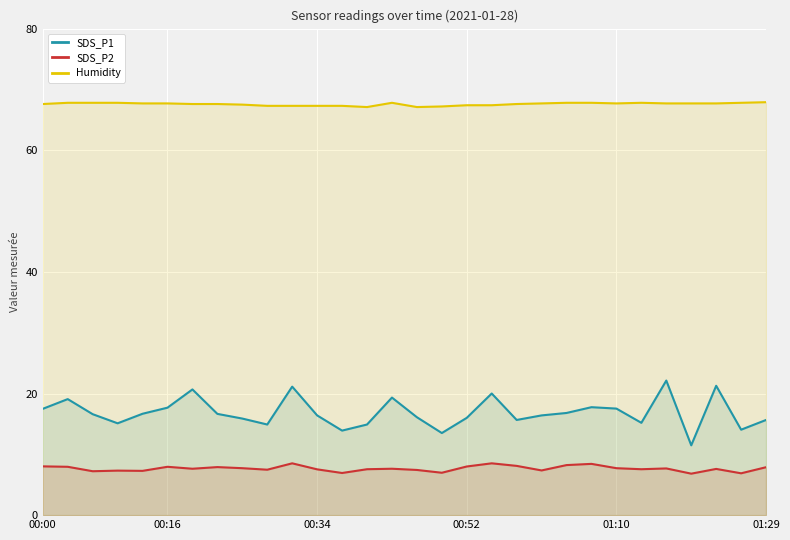

What is the lowest value of the SDS_P2 series?

6.8